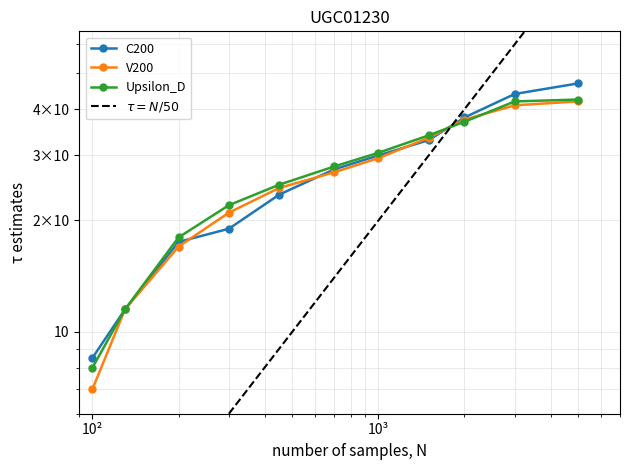

Which series ends up on top after the final intersection of V200 and Upsilon_D?

Upsilon_D